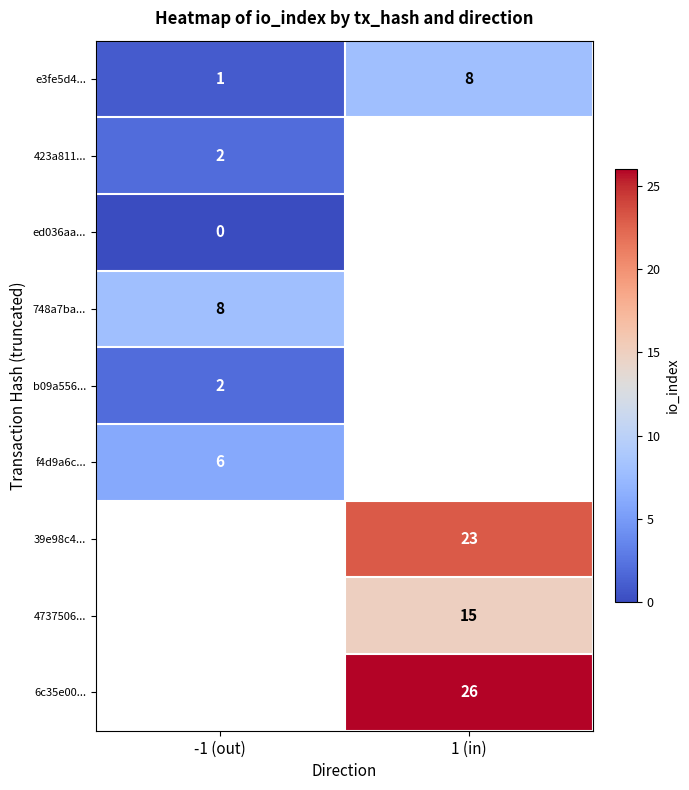

The e3fe5d4... series shows 1.8 at -1 (out). True or false?

False